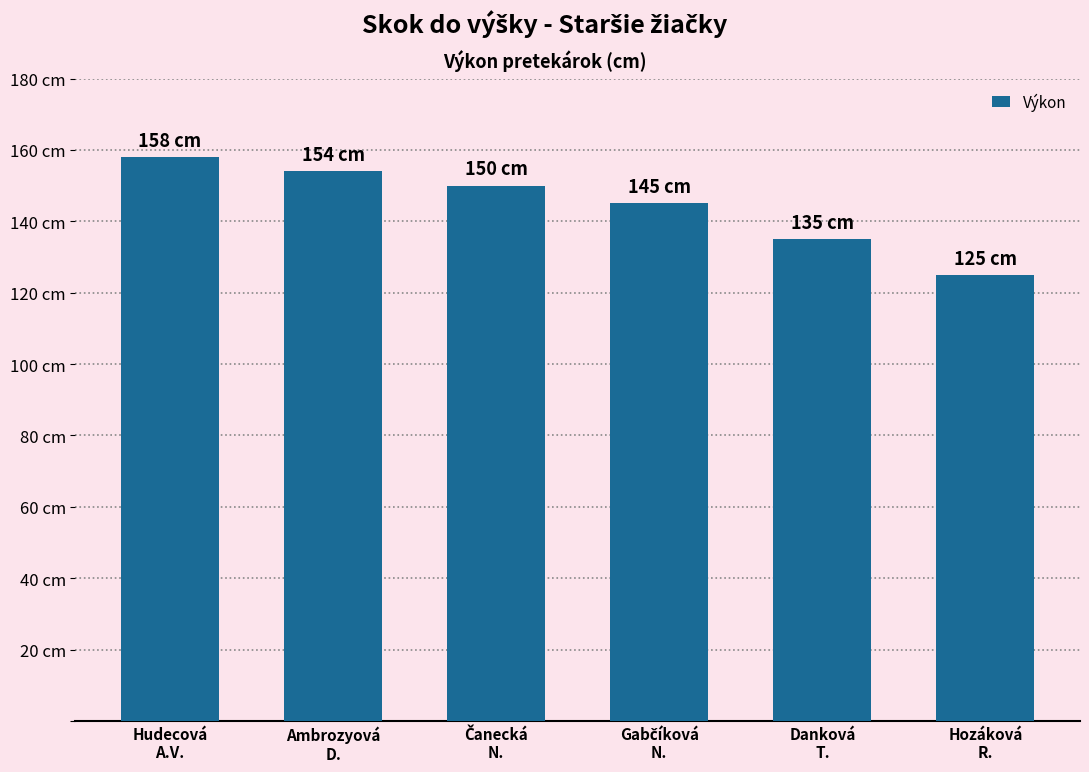

At which label does the data first exceed 150?

Hudecová
A.V.